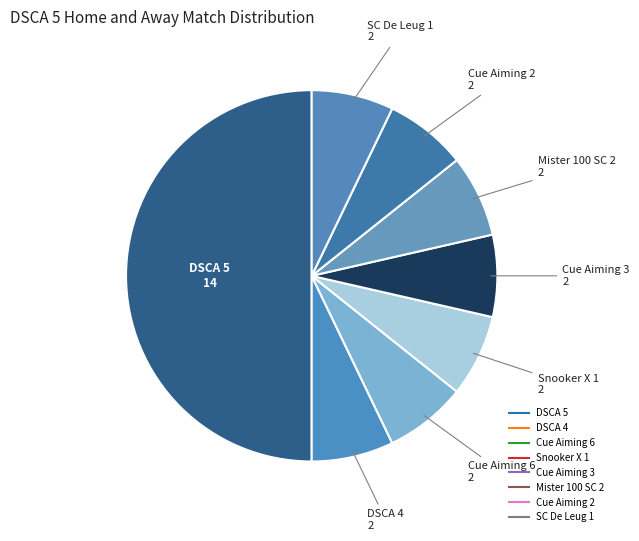

Which has a higher value, SC De Leug 1 or Cue Aiming 6?

SC De Leug 1